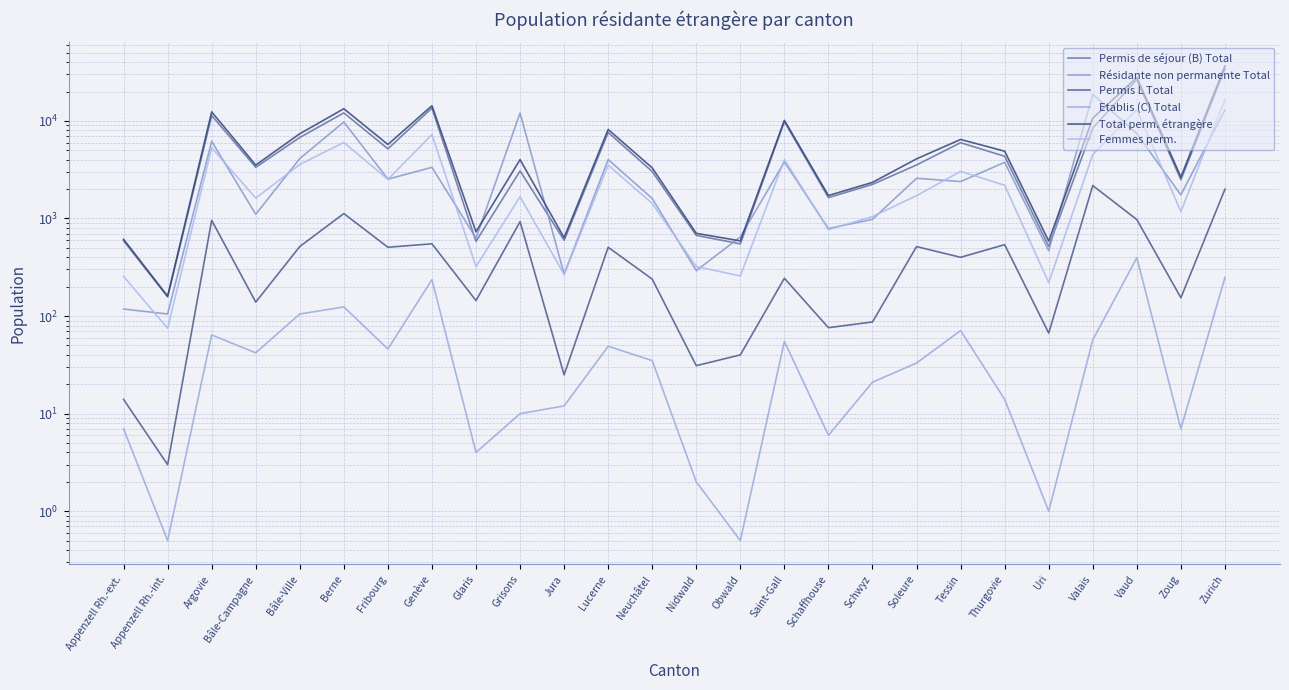

True or false: Permis de séjour (B) Total and Total perm. étrangère cross at least once.

False